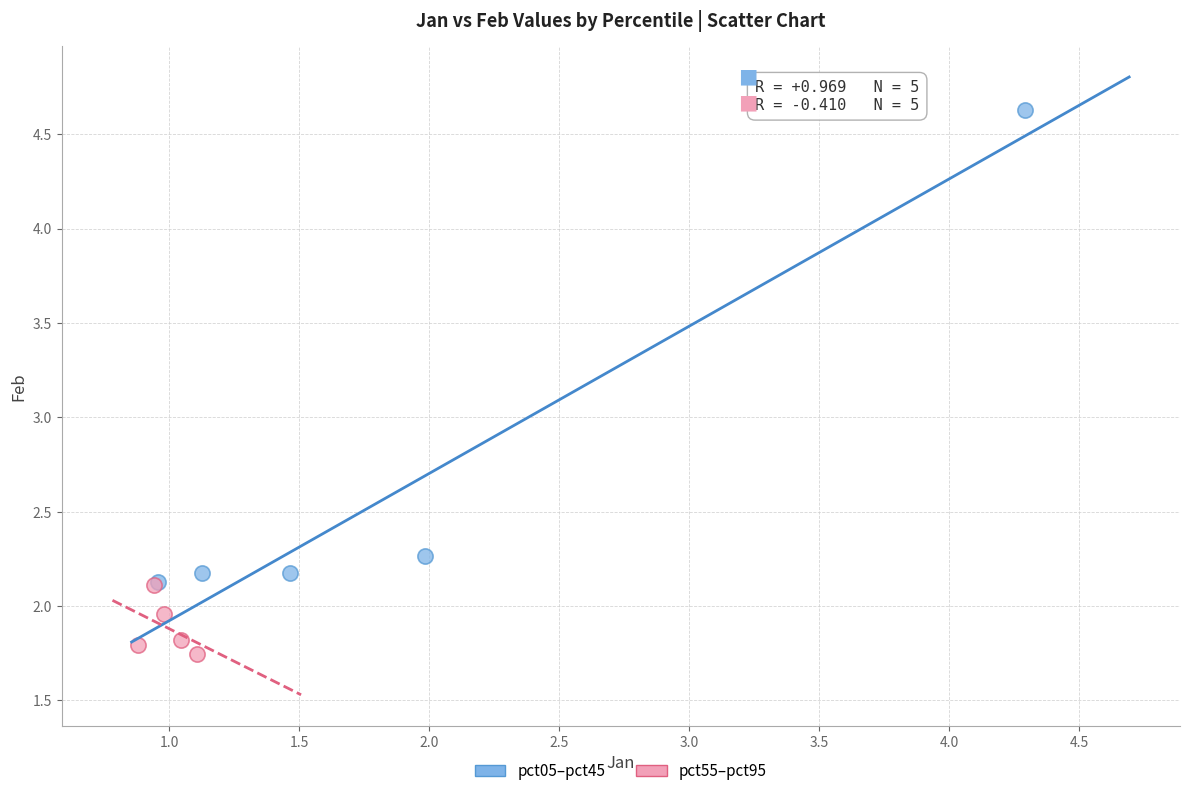

Which series has the largest Y range (max minus min)?

pct05–pct45